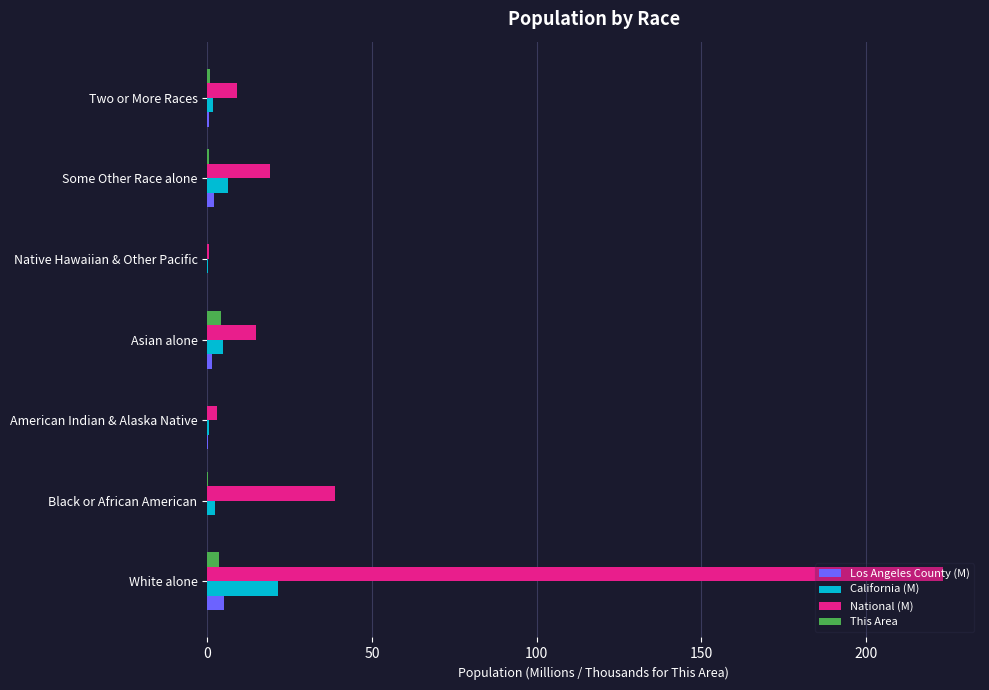

What is the average value of the Los Angeles County (M) series?

1.3